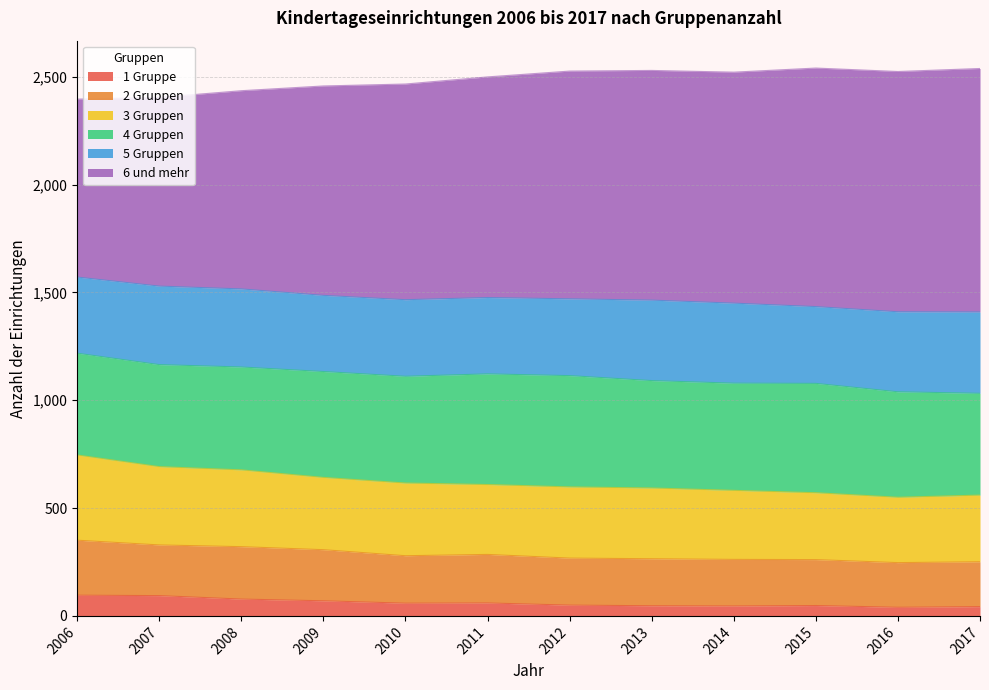

Rank the categories by 3 Gruppen value from highest to lowest.

2006, 2007, 2008, 2009, 2010, 2011, 2012, 2013, 2014, 2015, 2017, 2016